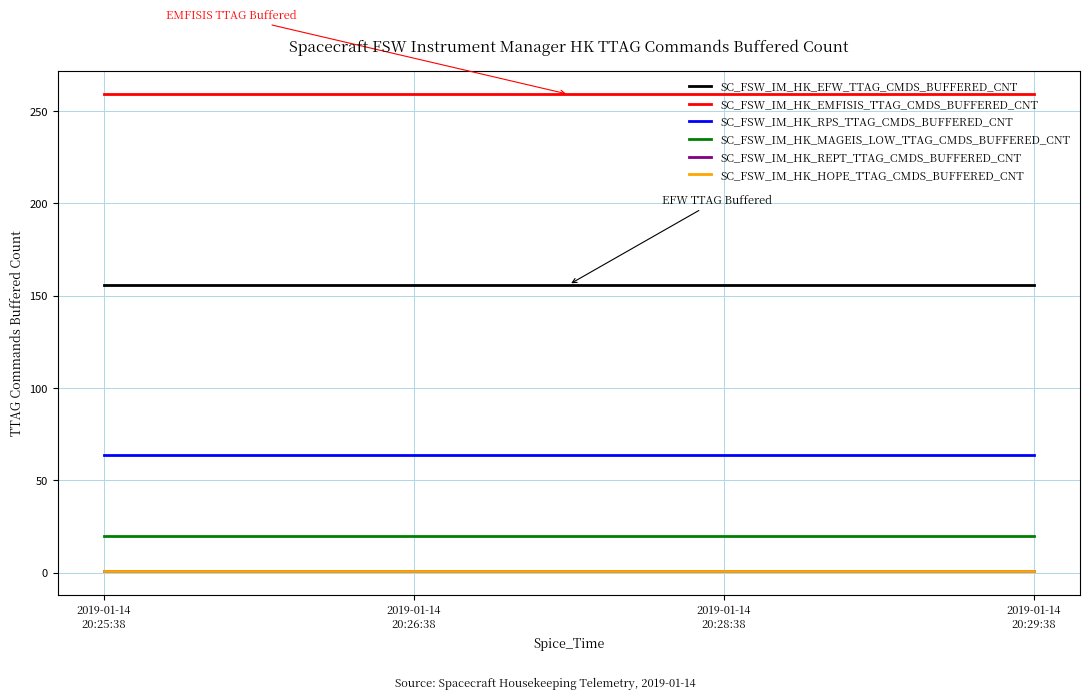

Which category has the highest value in the SC_FSW_IM_HK_REPT_TTAG_CMDS_BUFFERED_CNT series?

2019-01-14
20:25:38